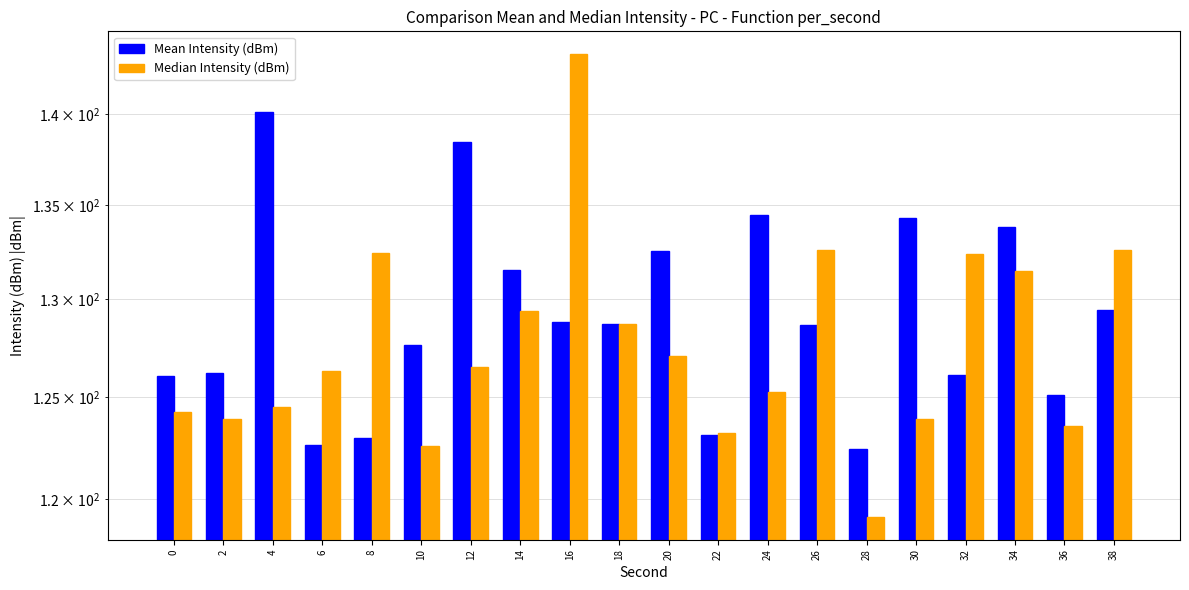

How many groups of bars are there?

20